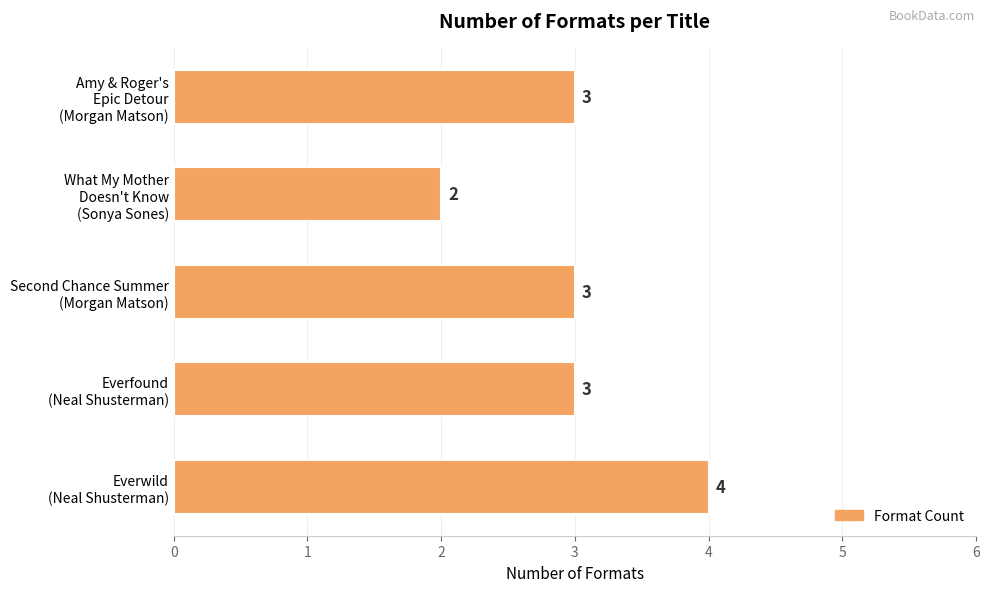

Which category has the lowest value across all series?

What My Mother
Doesn't Know
(Sonya Sones)